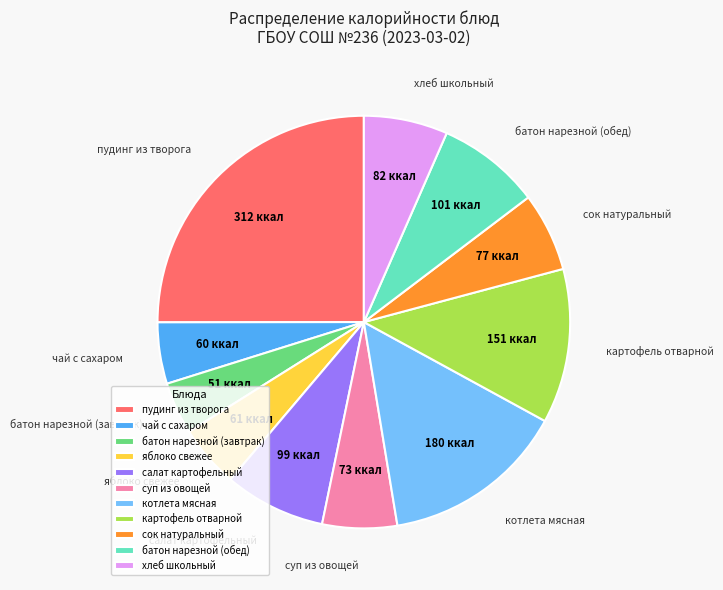

Between яблоко свежее and картофель отварной, which is larger?

картофель отварной